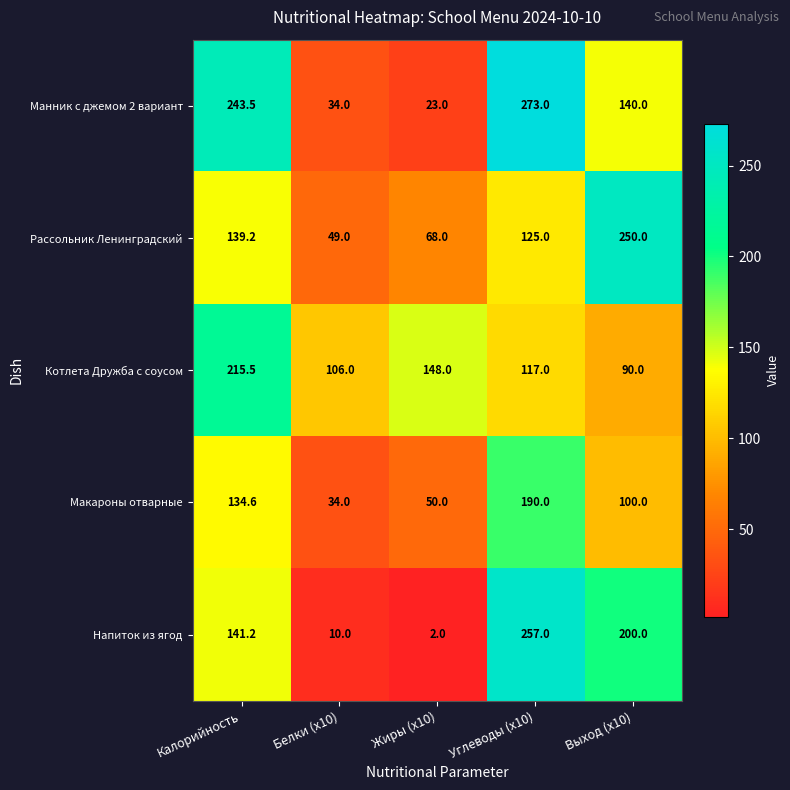

At Выход (x10), list the series in order from smallest to largest.

Котлета Дружба с соусом, Макароны отварные, Манник с джемом 2 вариант, Напиток из ягод, Рассольник Ленинградский